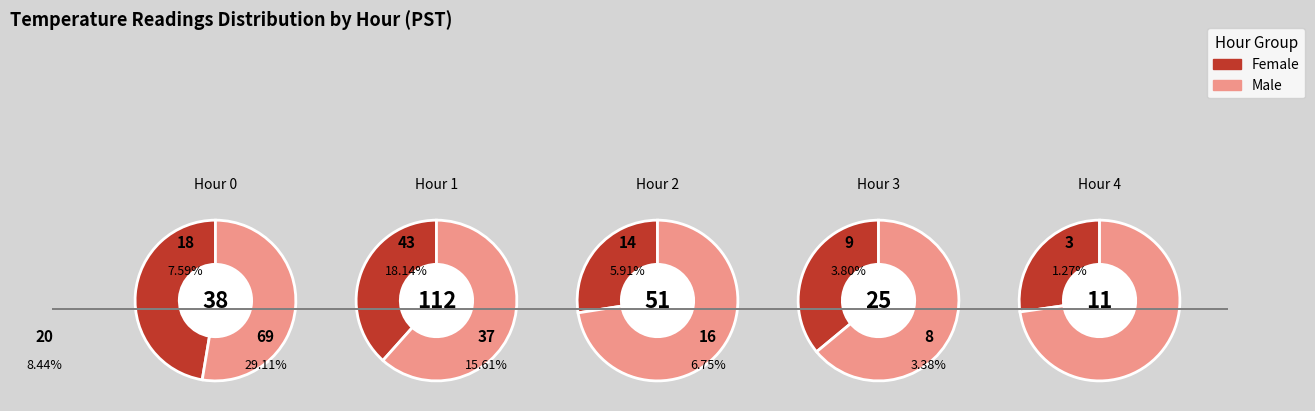

Is there any slice that represents more than half of the pie?

No